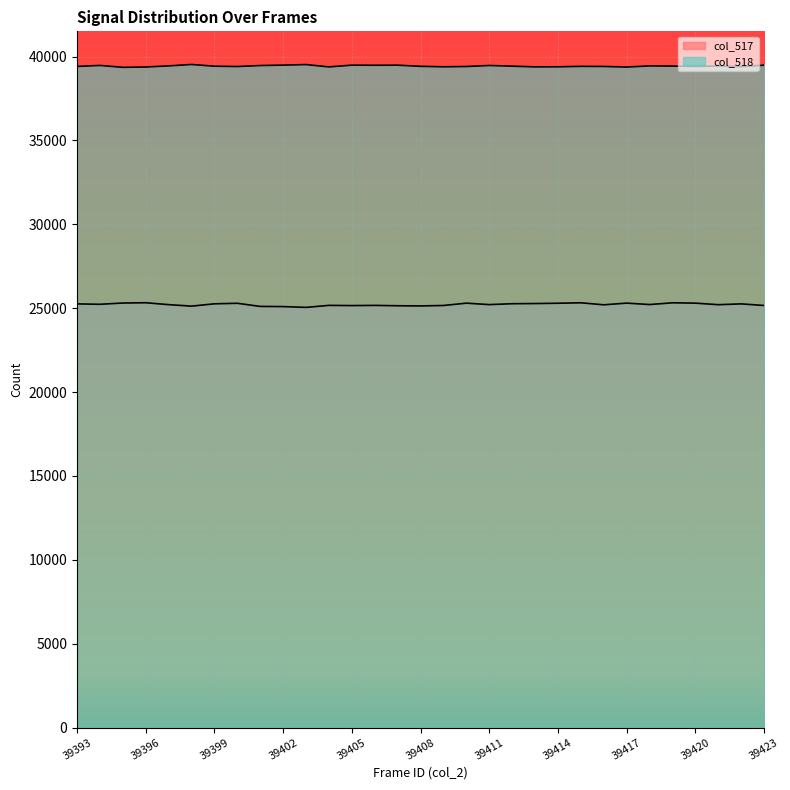

True or false: col_518 has a value of 39470 at 39411.

True